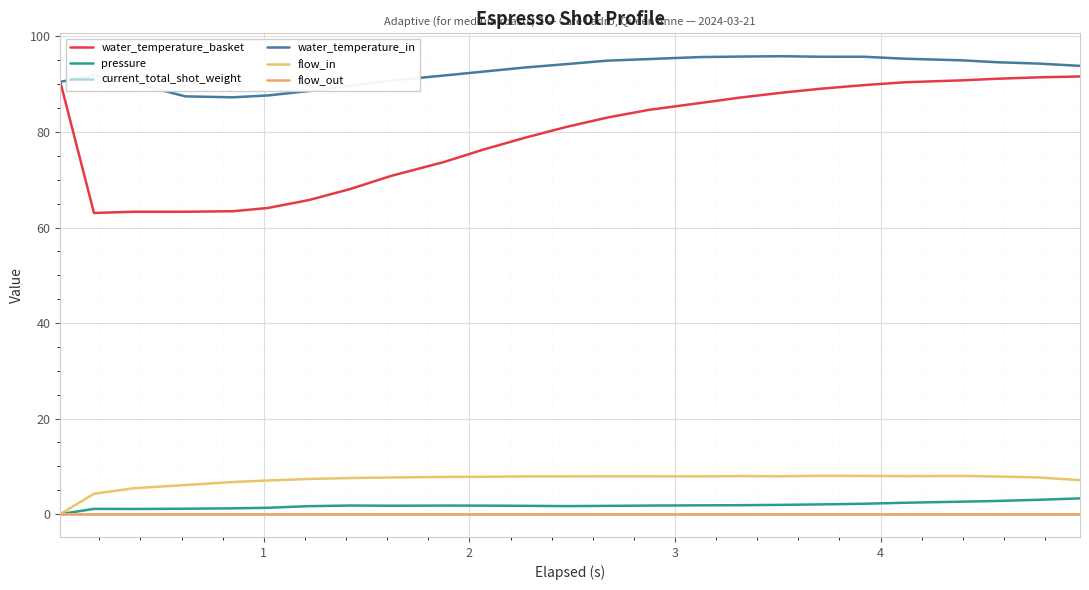

Does the chart display data point markers on the line(s)?

No